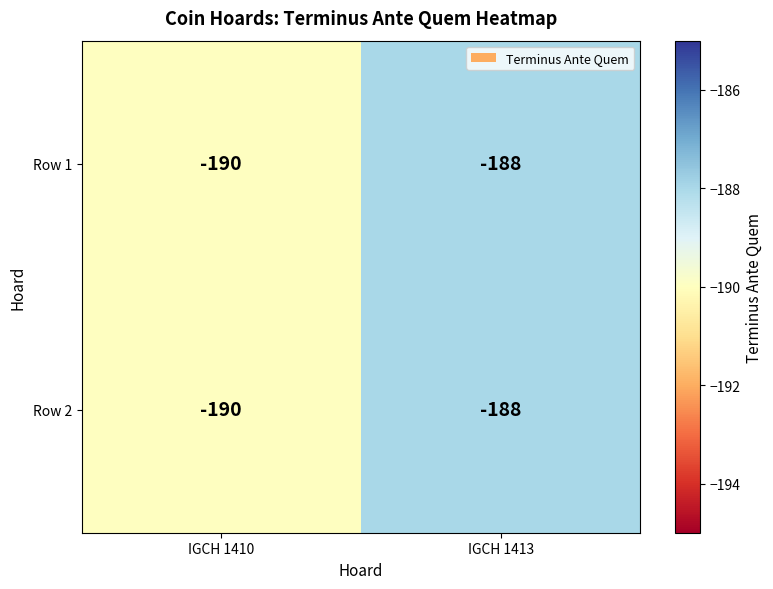

List the labels in order of Row 1 value, smallest first.

IGCH 1410, IGCH 1413